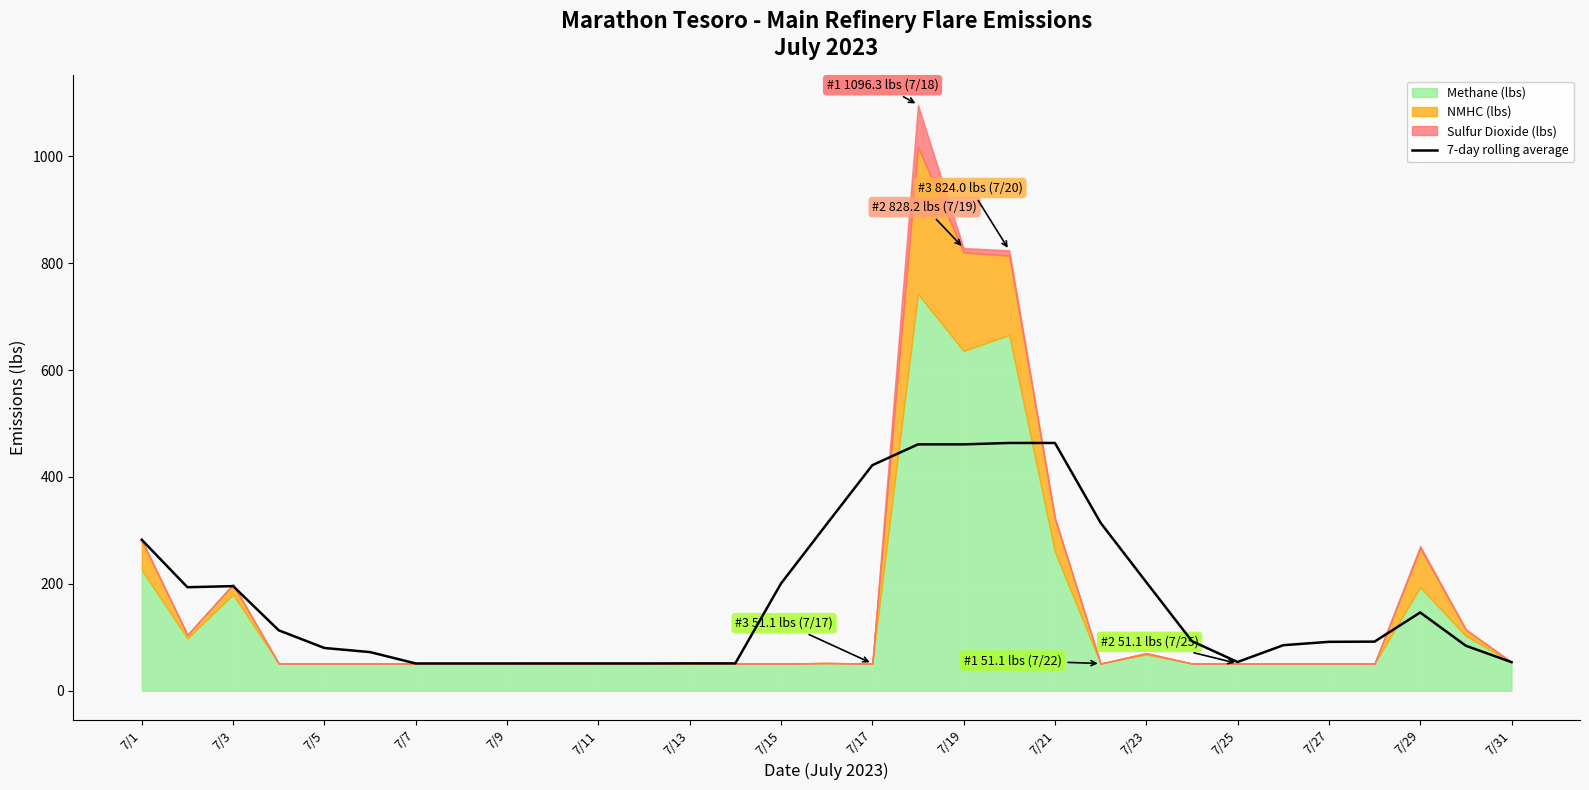

The value at 21 is 194.9. True or false?

False